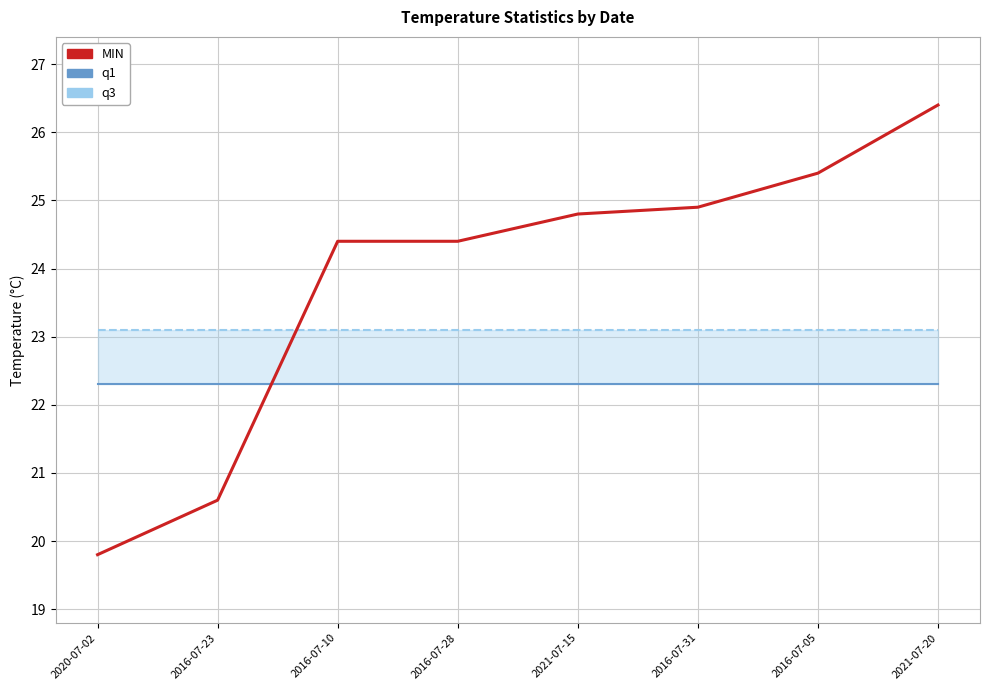

Between which two adjacent categories do q3 and MIN first intersect?

2016-07-23 and 2016-07-10